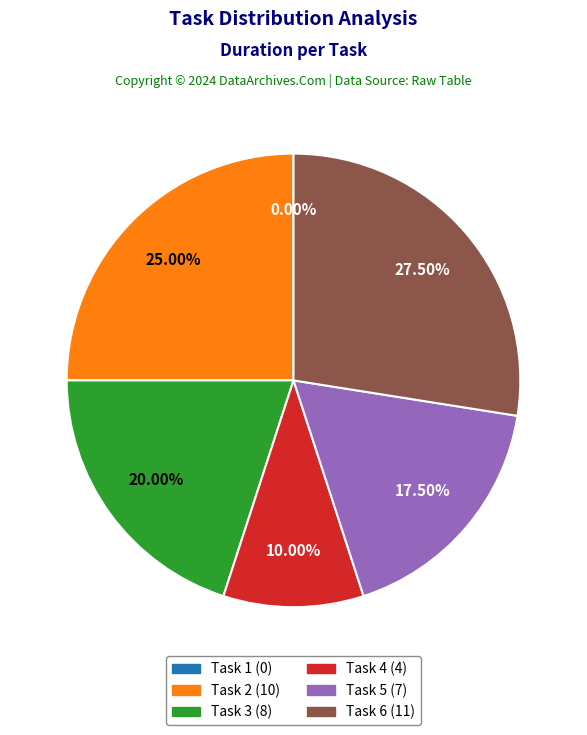

What is the total percentage of Task 1 and Task 3?

20.0%